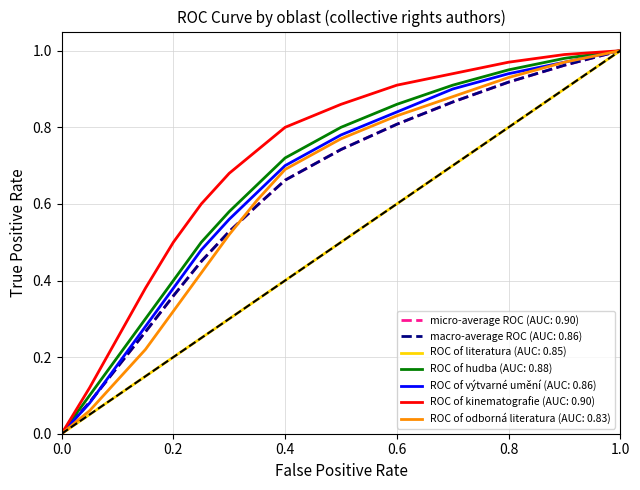

Is this an area chart (filled region under the line)?

No